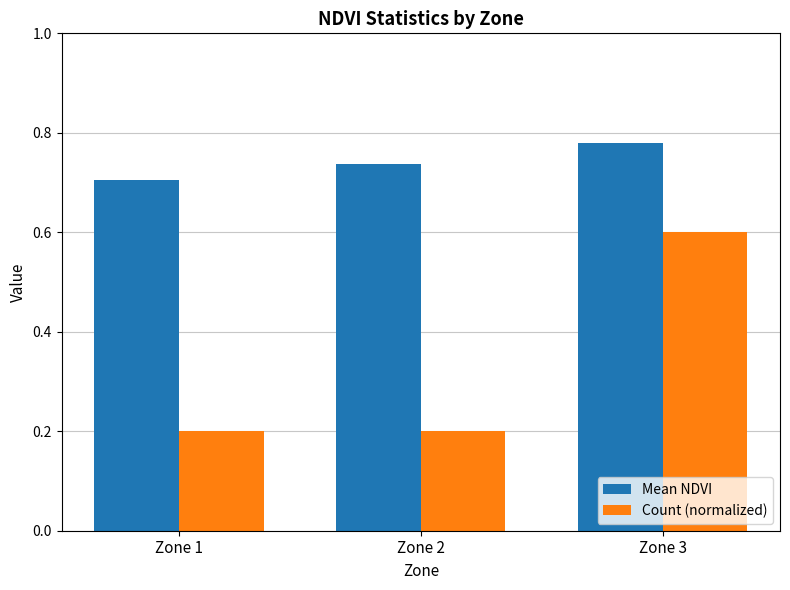

At how many categories does at least one series exceed 0?

3